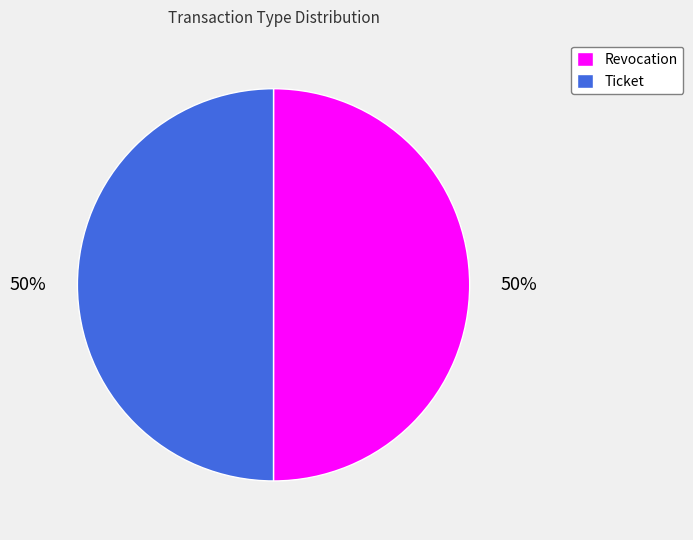

Do Revocation and Ticket together represent more than half of the pie?

Yes